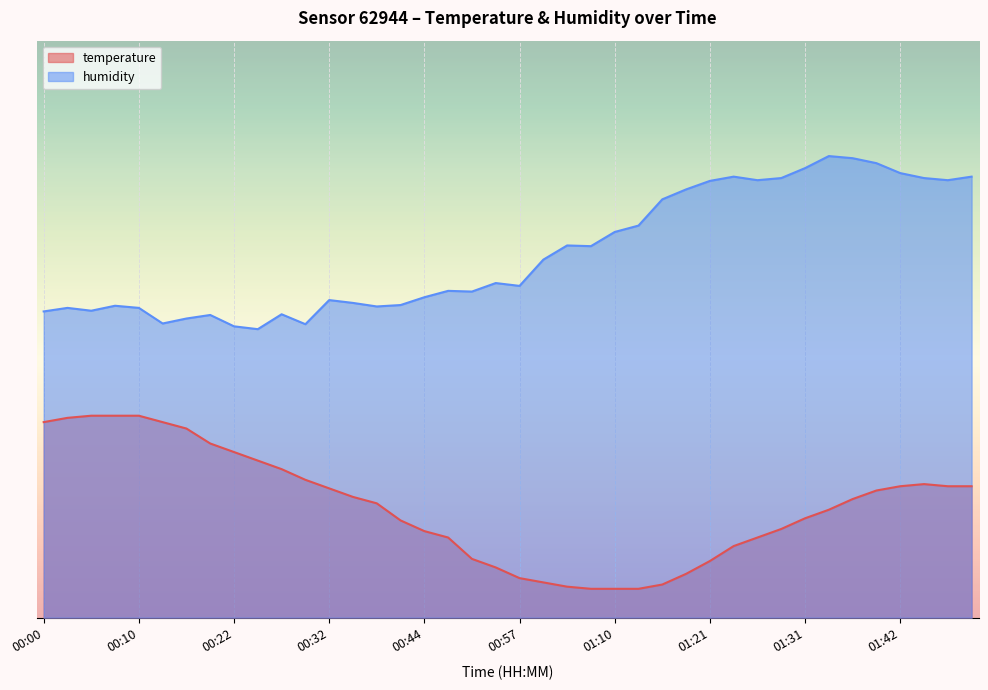

Which category has the highest value in the humidity series?

01:34